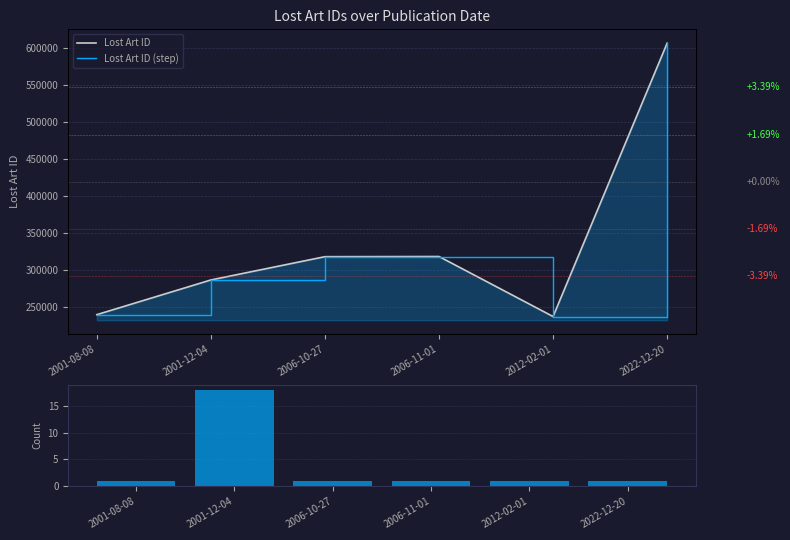

Is it true that Count equals 1.0 at 2001-08-08?

True